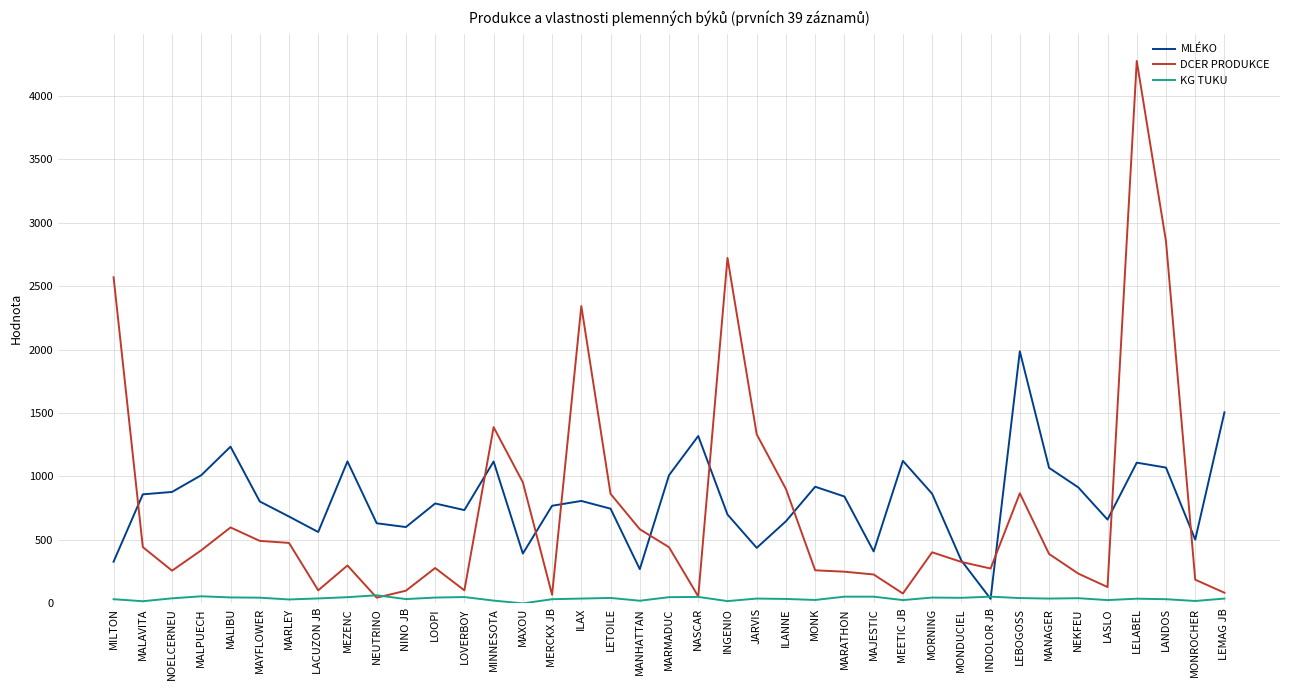

Which series has the widest spread of values?

DCER PRODUKCE